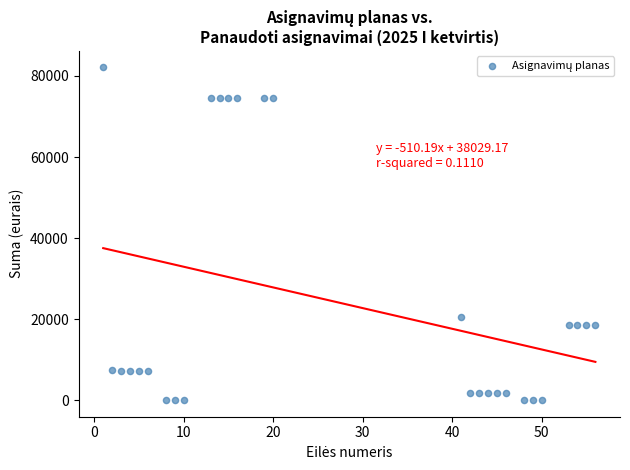

What is the range of Y values (max minus min)?

82070